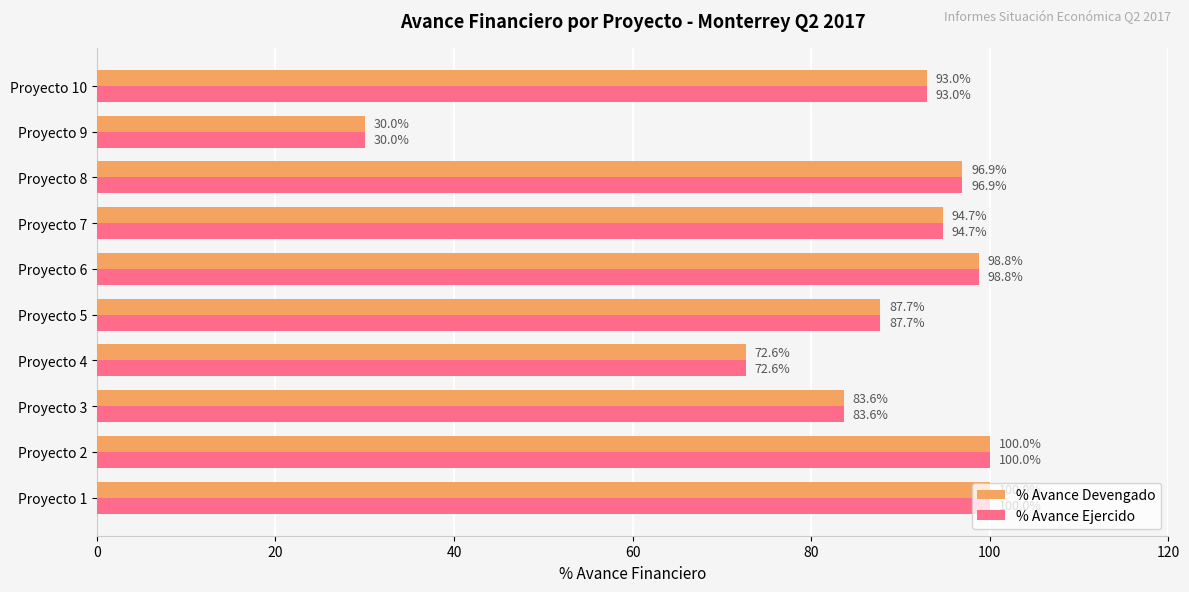

At how many categories does at least one series exceed 99?

2